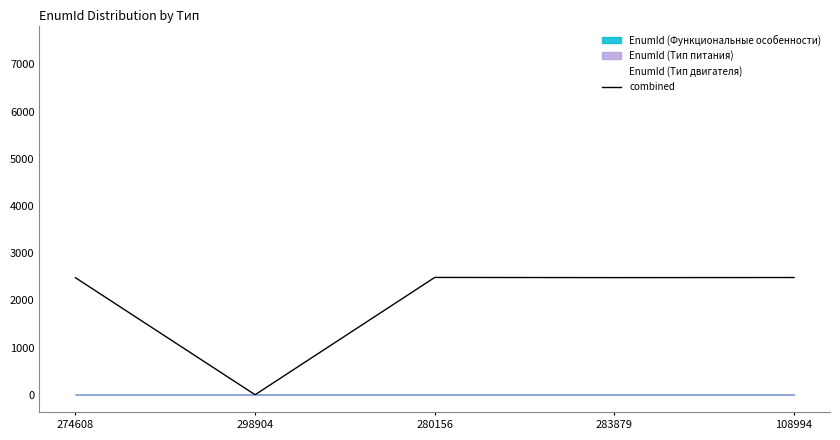

What is the difference between the maximum and second lowest values in the combined series?

5.7